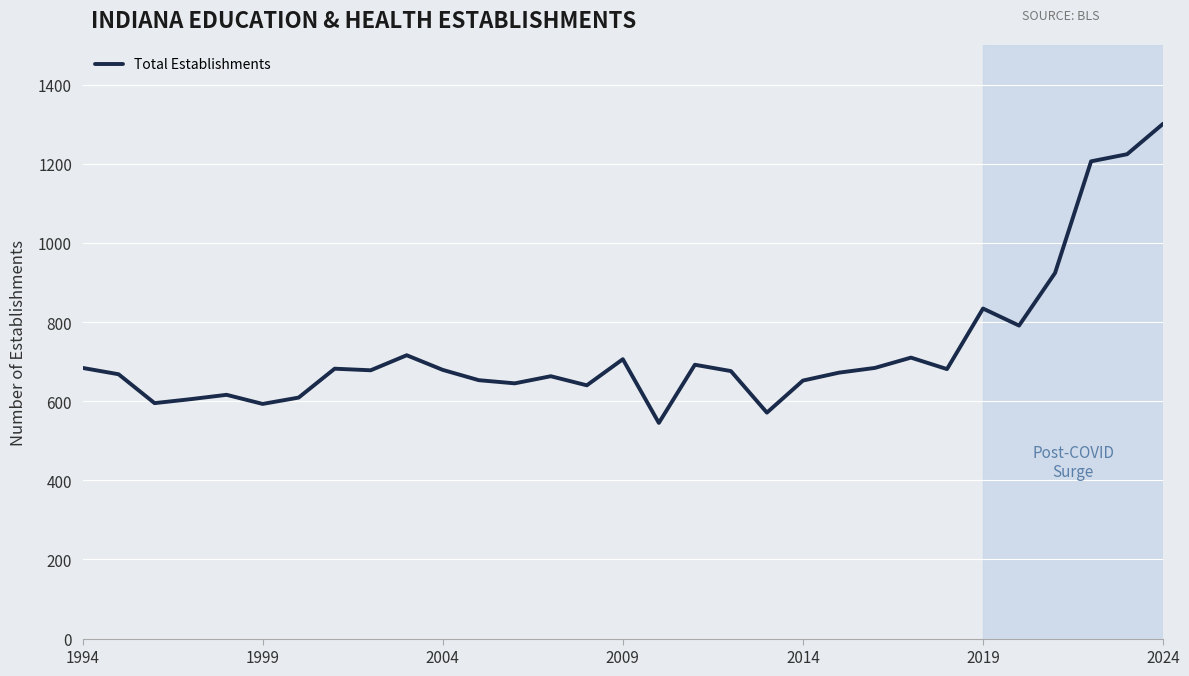

What is the difference between the maximum and minimum values?

756